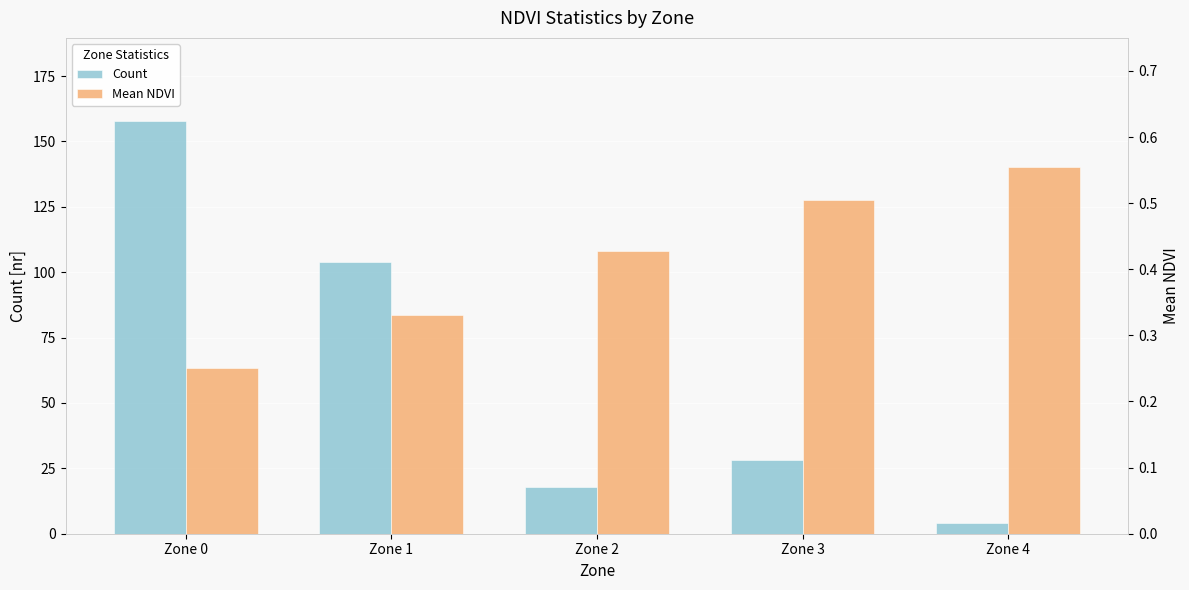

What is the difference between the maximum and minimum values in the Mean NDVI series?

0.3